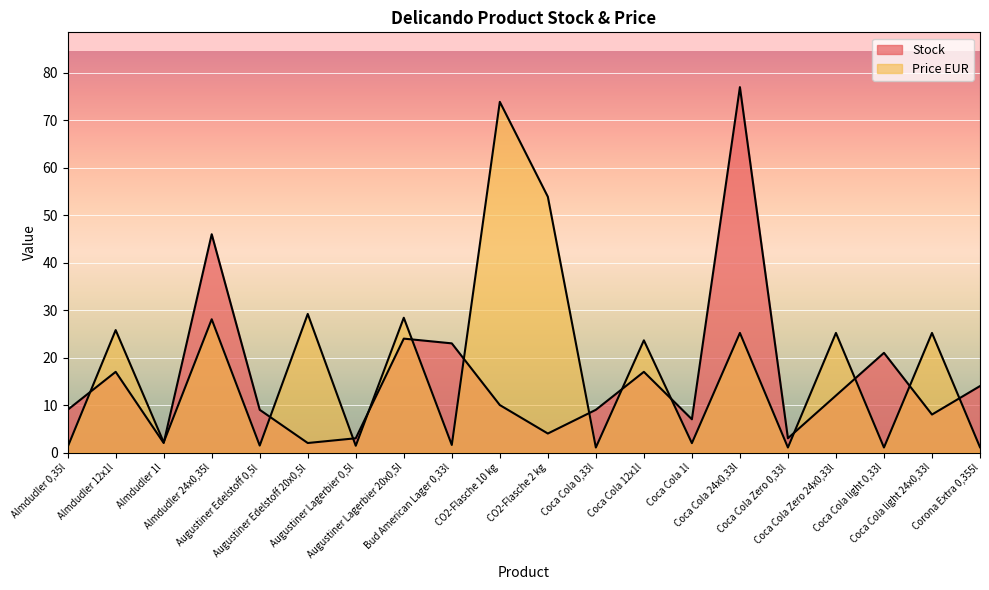

What is the label of the 11th point from the right?

CO2-Flasche 10 kg